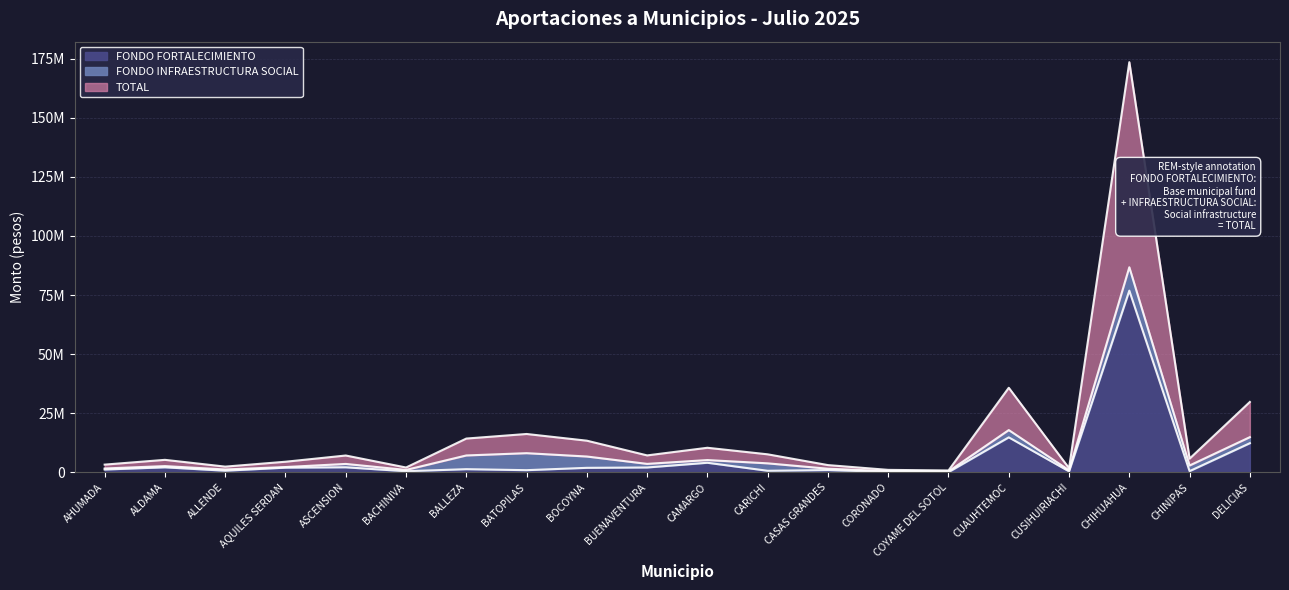

What are all the series names shown in the legend?

FONDO FORTALECIMIENTO, FONDO INFRAESTRUCTURA SOCIAL, TOTAL